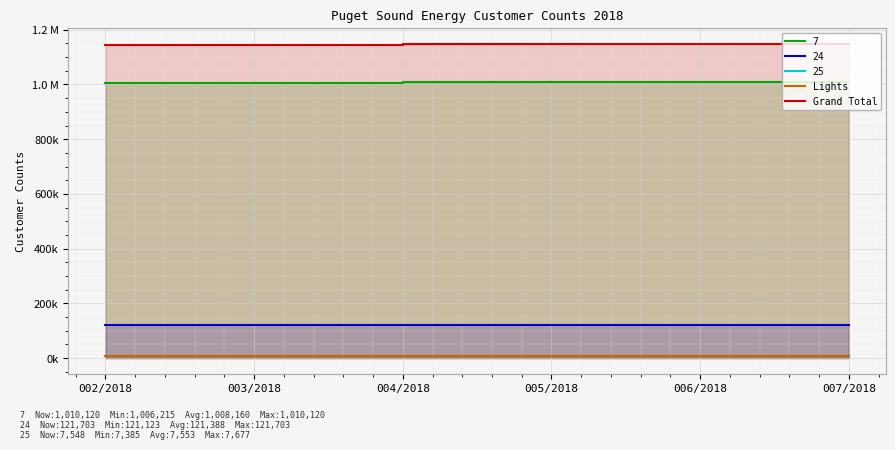

What is the highest value of the Grand Total series?

1149589